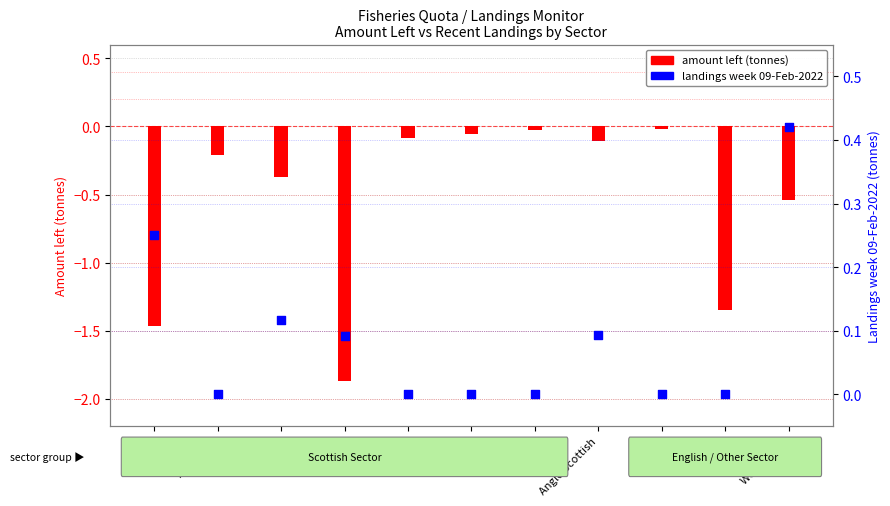

Which series has the widest spread of Y values?

amount left (tonnes)